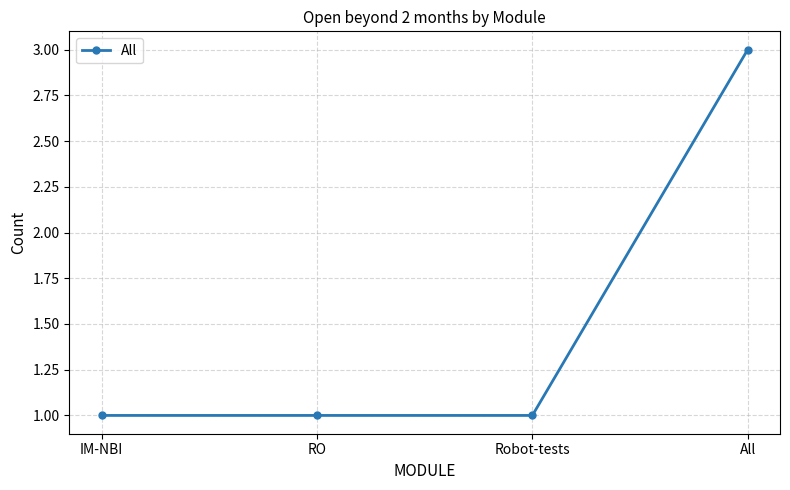

What is the label of the 2nd point from the right?

Robot-tests